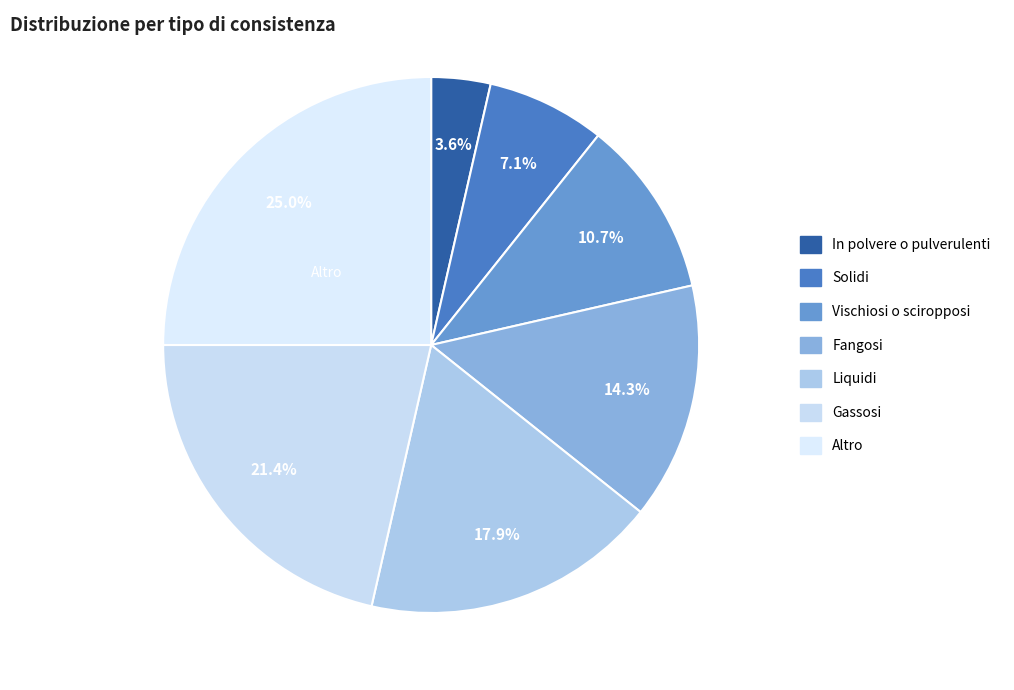

Rank the categories by value from highest to lowest.

Altro, Gassosi, Liquidi, Fangosi, Vischiosi o sciropposi, Solidi, In polvere o pulverulenti